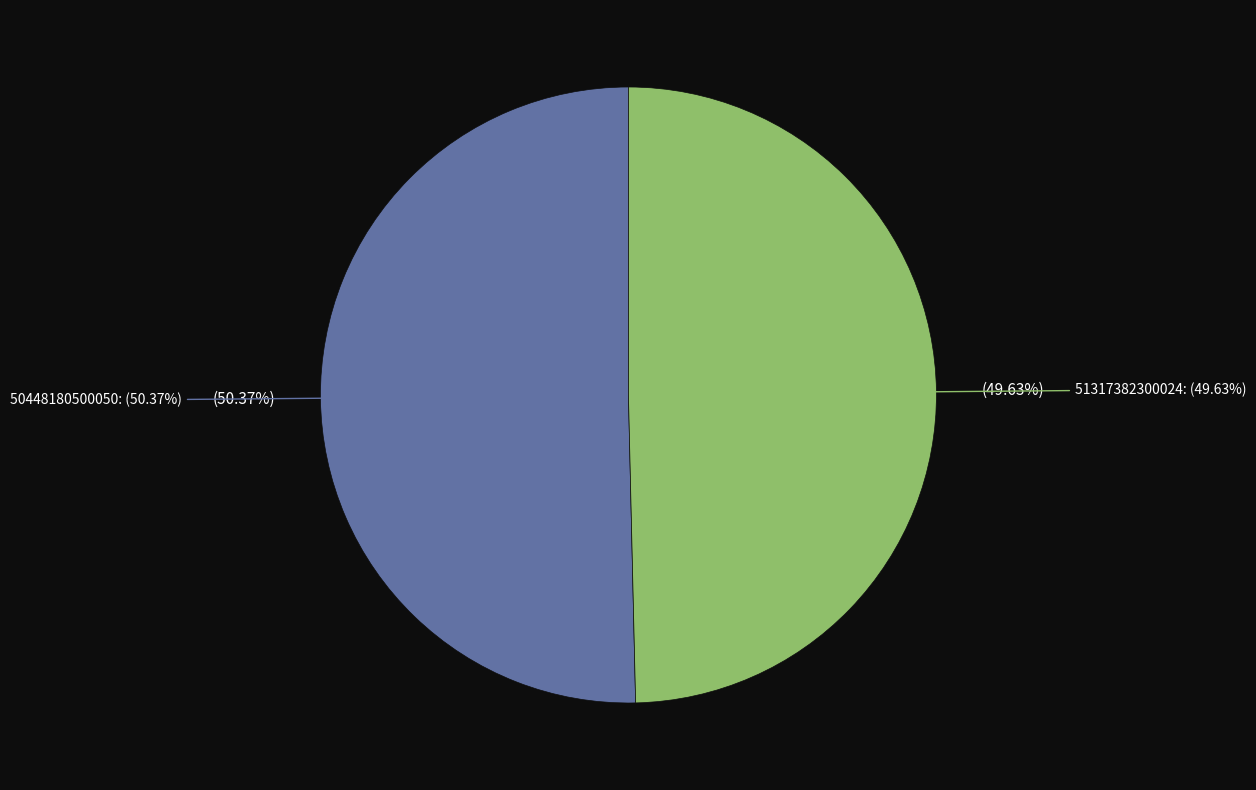

To the nearest percent, what is the difference between the 50448180500050 and 51317382300024 slice percentages?

1%